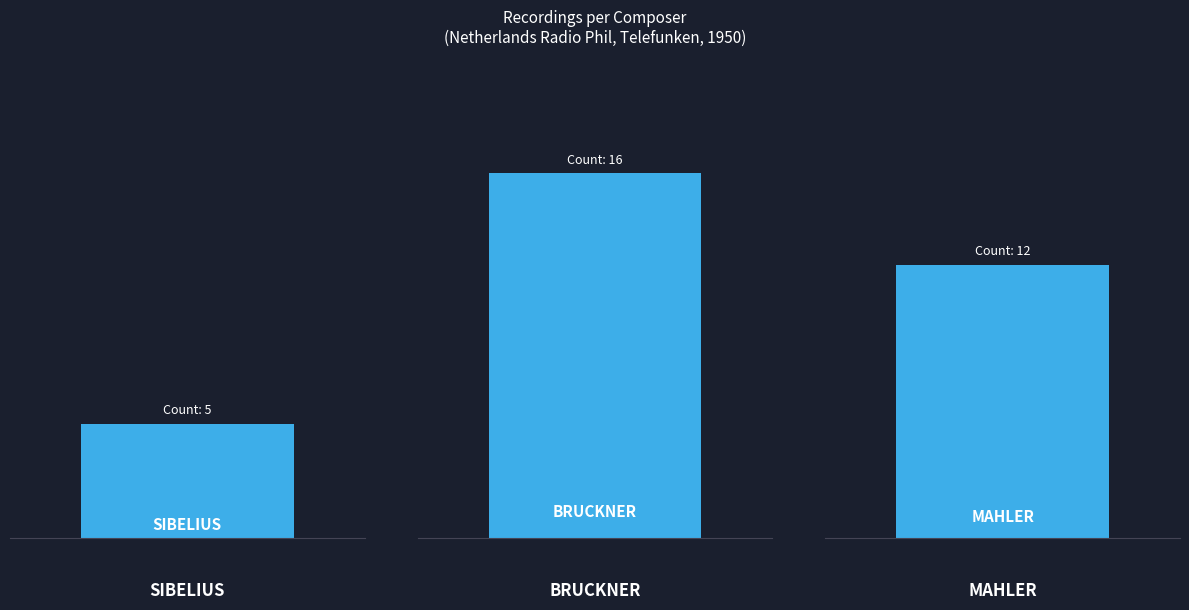

What is the difference between the maximum and minimum values?

11